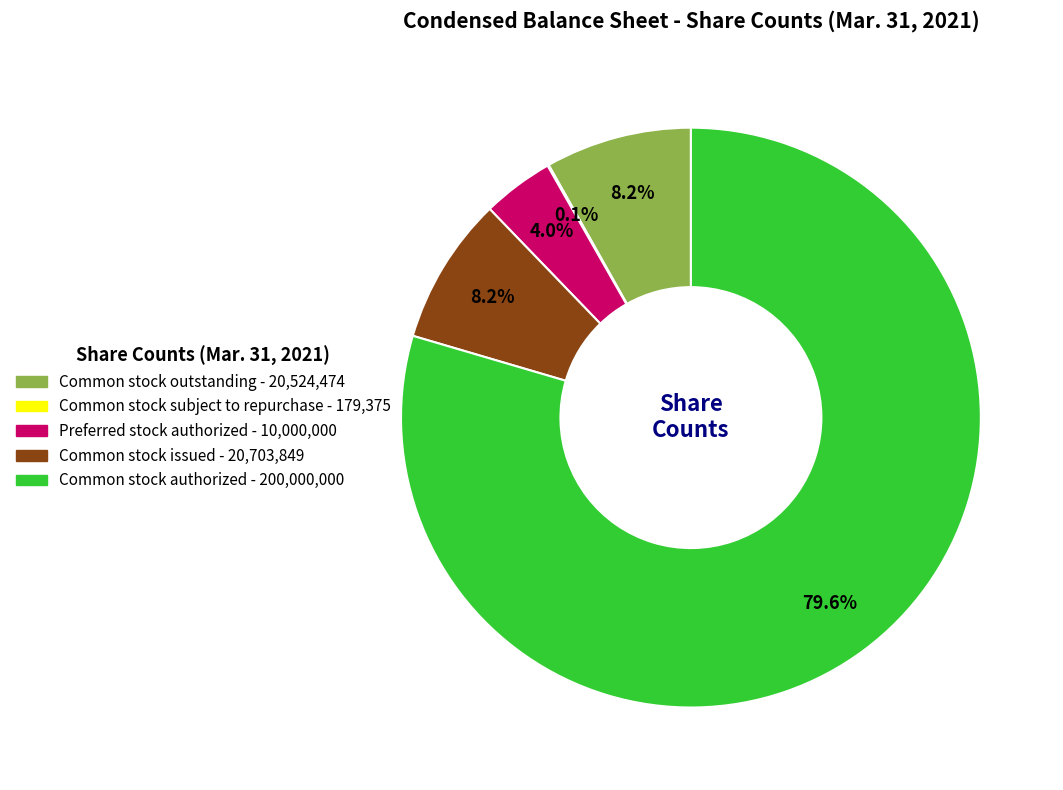

Is there any slice that represents more than half of the pie?

Yes